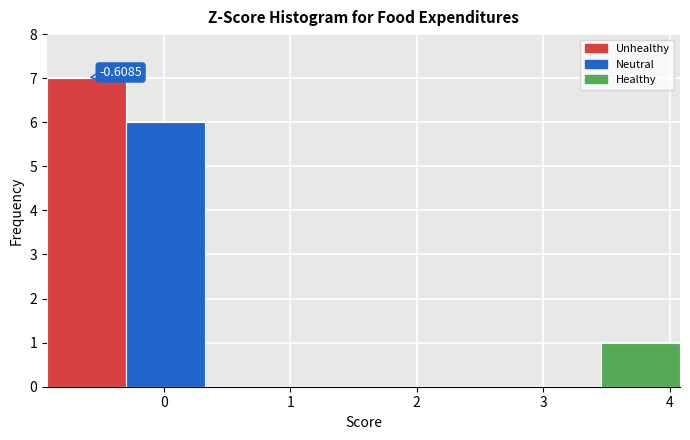

Which range on the x-axis has the tallest bar?

-0.9 to -0.3